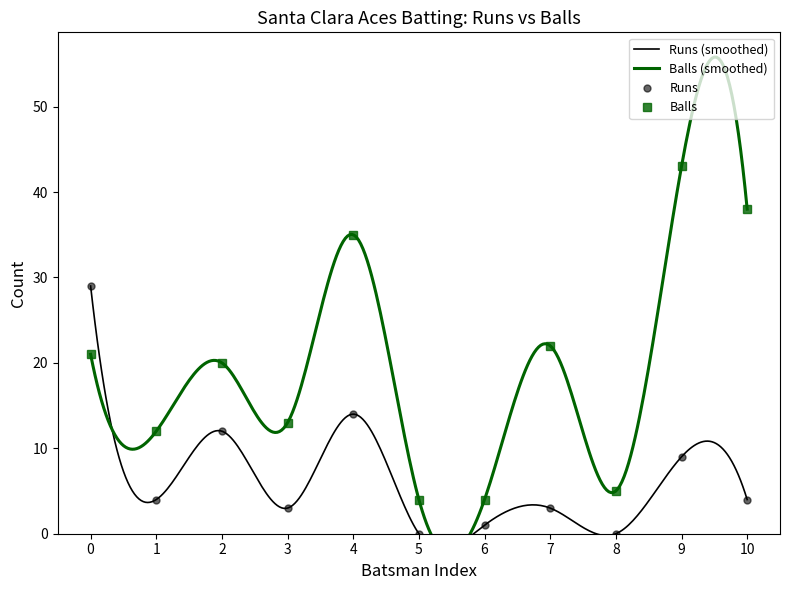

What is the value of the Balls point at the 11th from the left?

38